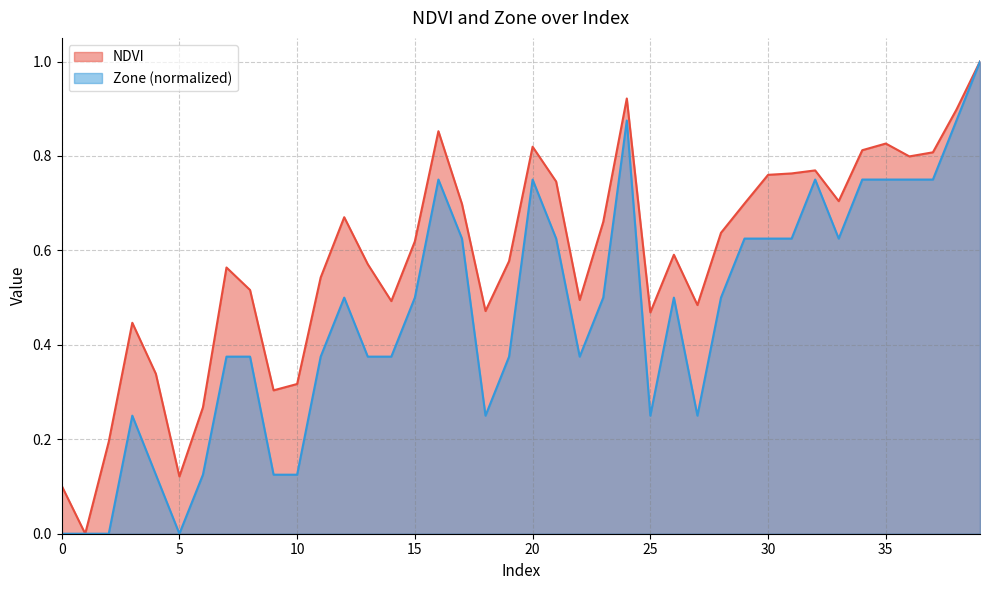

Is it true that NDVI equals 0.8 at 34?

True